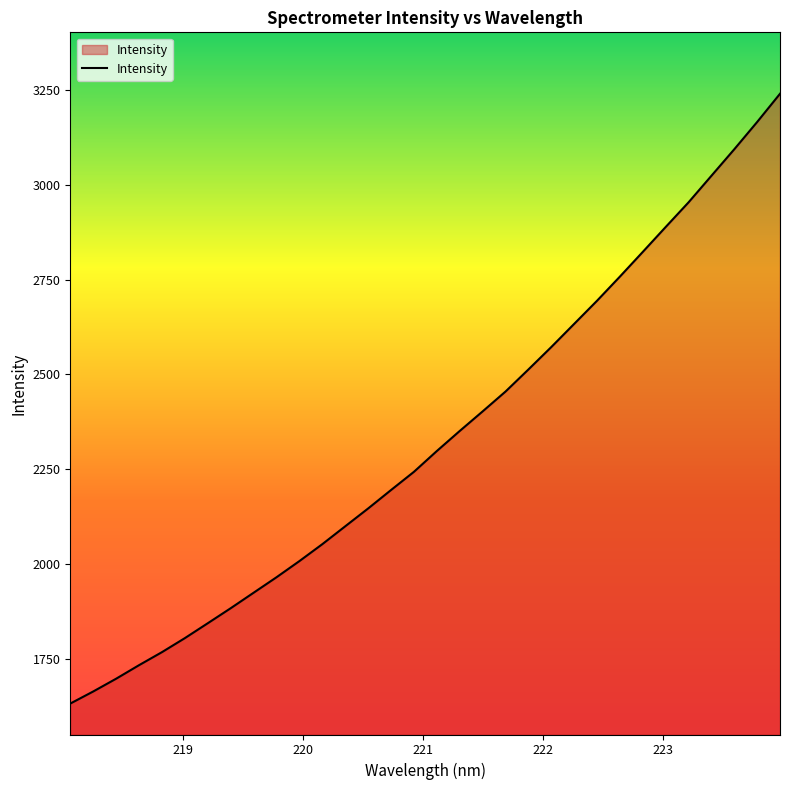

What is the smallest value displayed?

1631.9